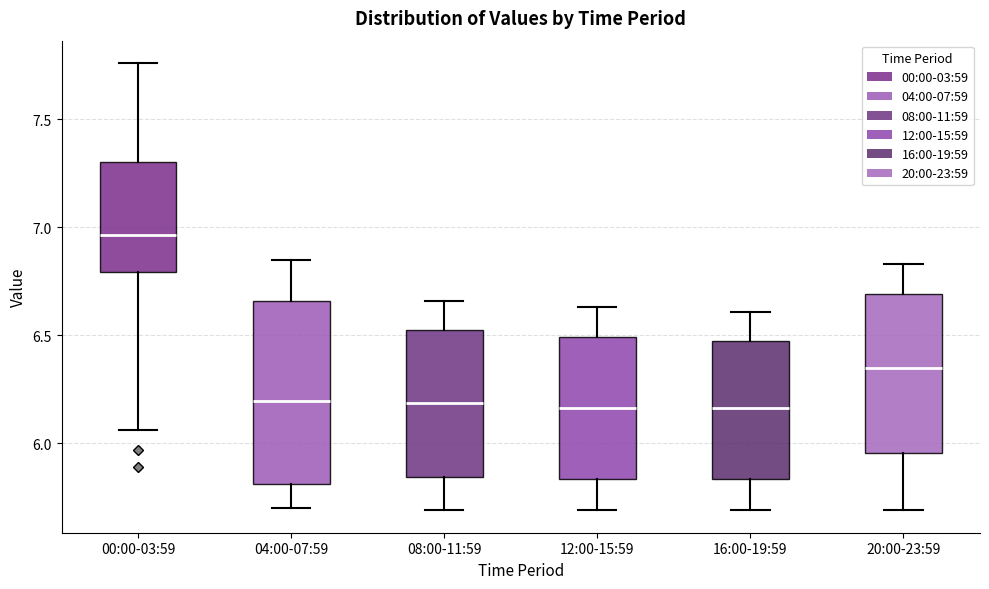

Which box's median line is the highest?

00:00-03:59